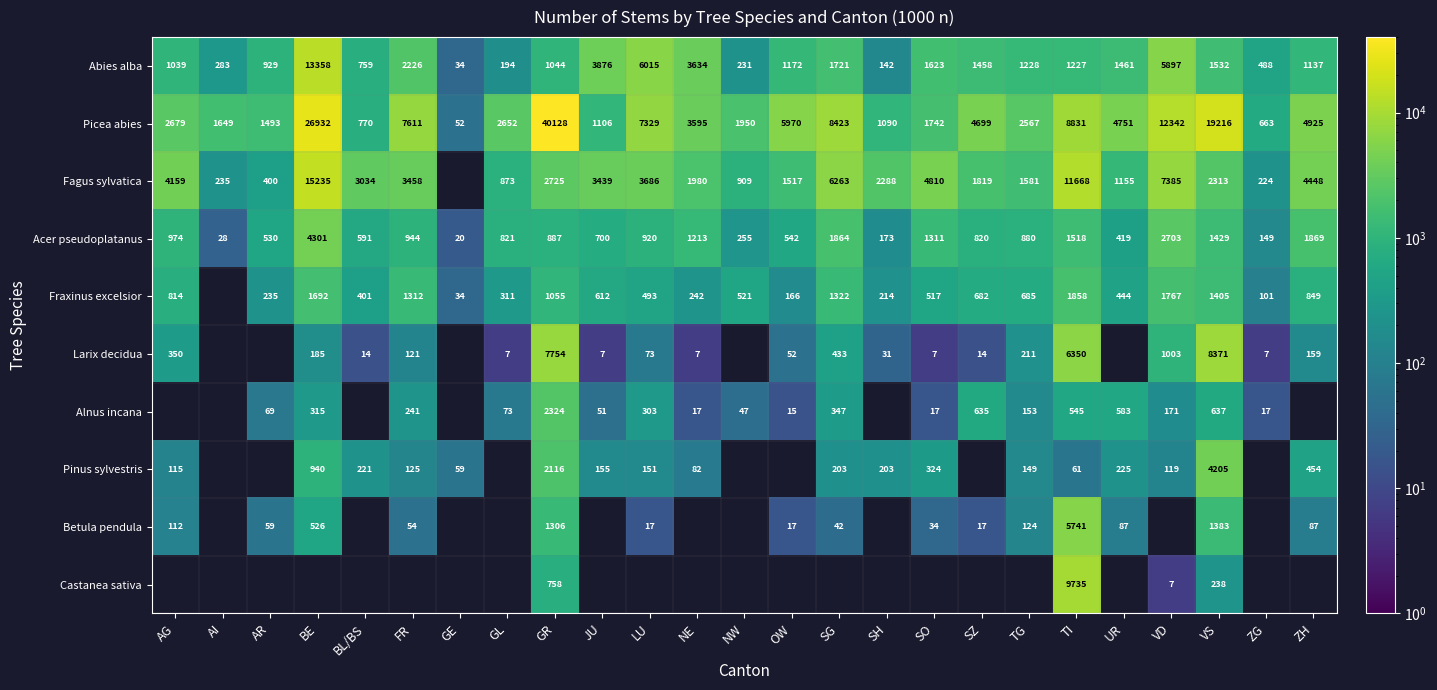

At which category does the chart reach its peak across all series?

GR